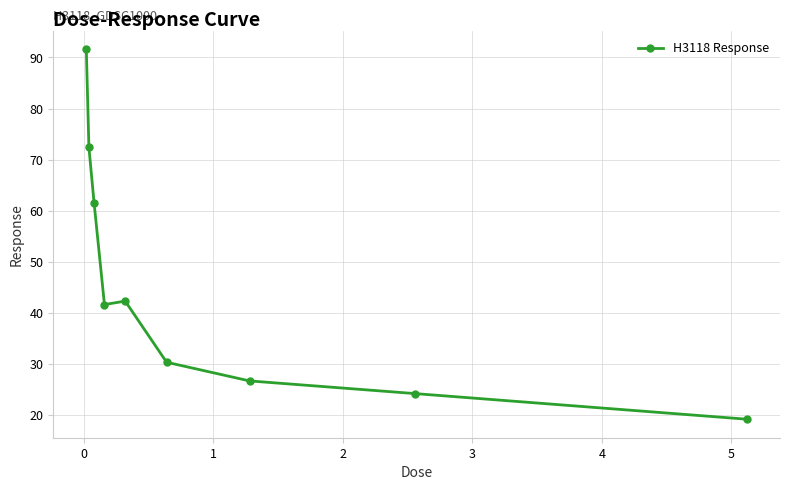

What is the value of the 3rd point from the left?

61.5